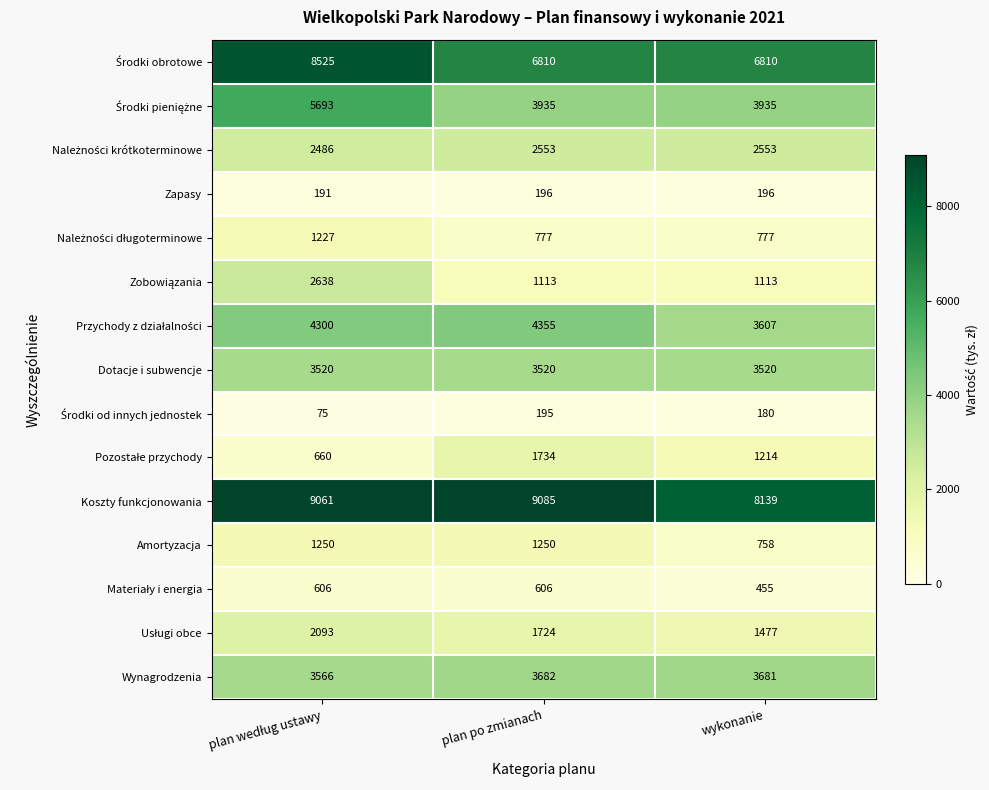

What is the difference between the highest and lowest values at plan po zmianach?

8890